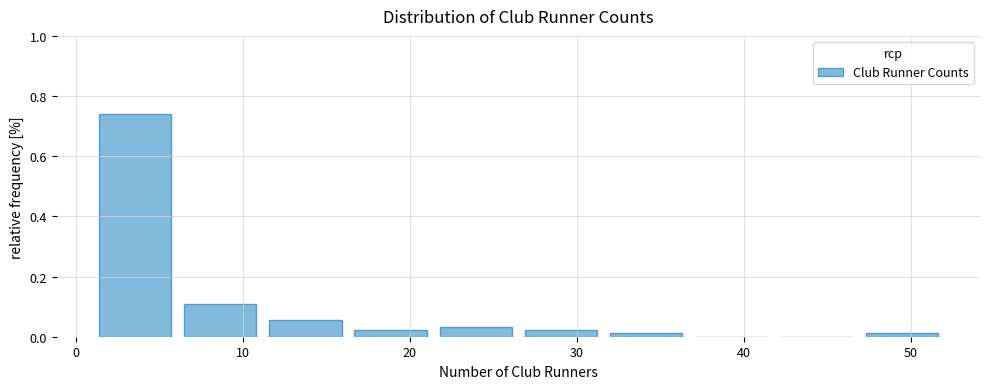

Reading left to right, list every bar in this chart as the range it spans on the x-axis followed by its height. Neither the bar edges nor the heights are printed on the chart, so give them approximately, as read against the axes.

1.0 to 6.1: 0.74
6.1 to 11.2: 0.10
11.2 to 16.3: 0.06
16.3 to 21.4: 0.02
21.4 to 26.5: 0.04
26.5 to 31.6: 0.02
31.6 to 36.7: under 0.02
36.7 to 41.8: 0
41.8 to 46.9: 0
46.9 to 52.0: under 0.02